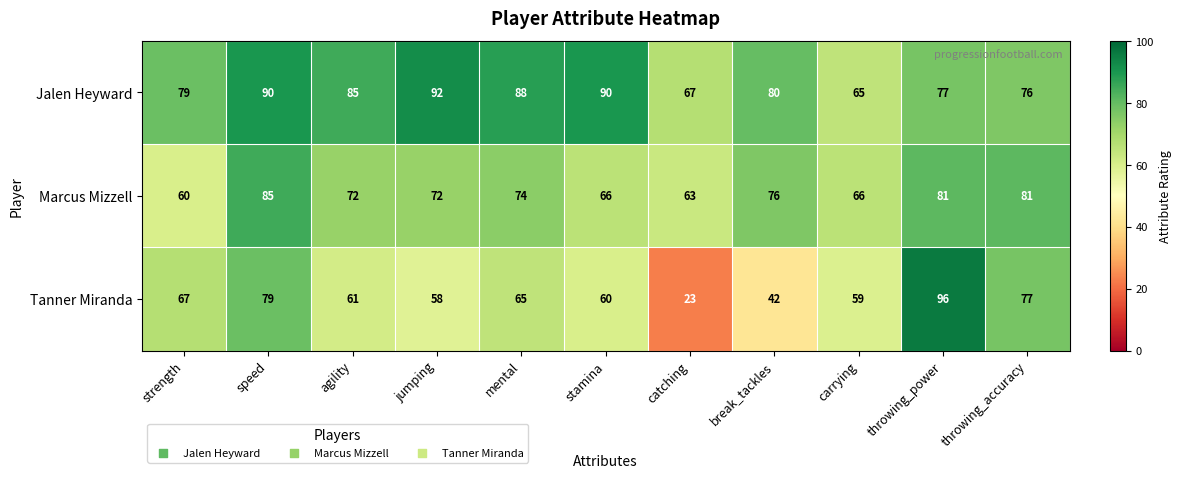

What is the spread (max minus min) of values at carrying?

7